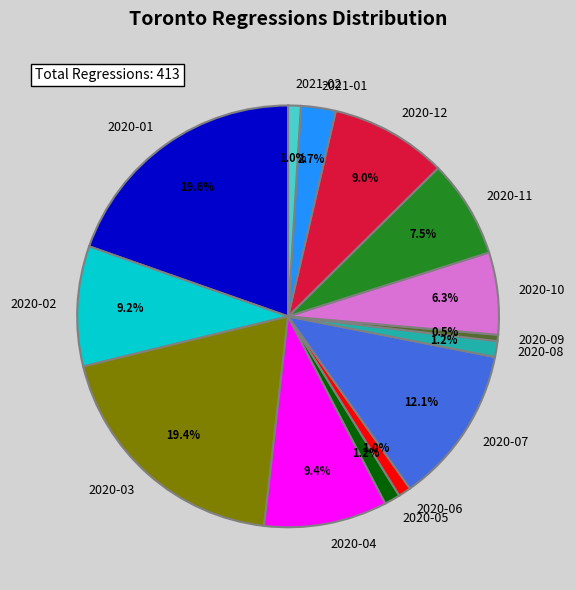

The 2020-02 slice represents 9% of the pie. True or false?

True